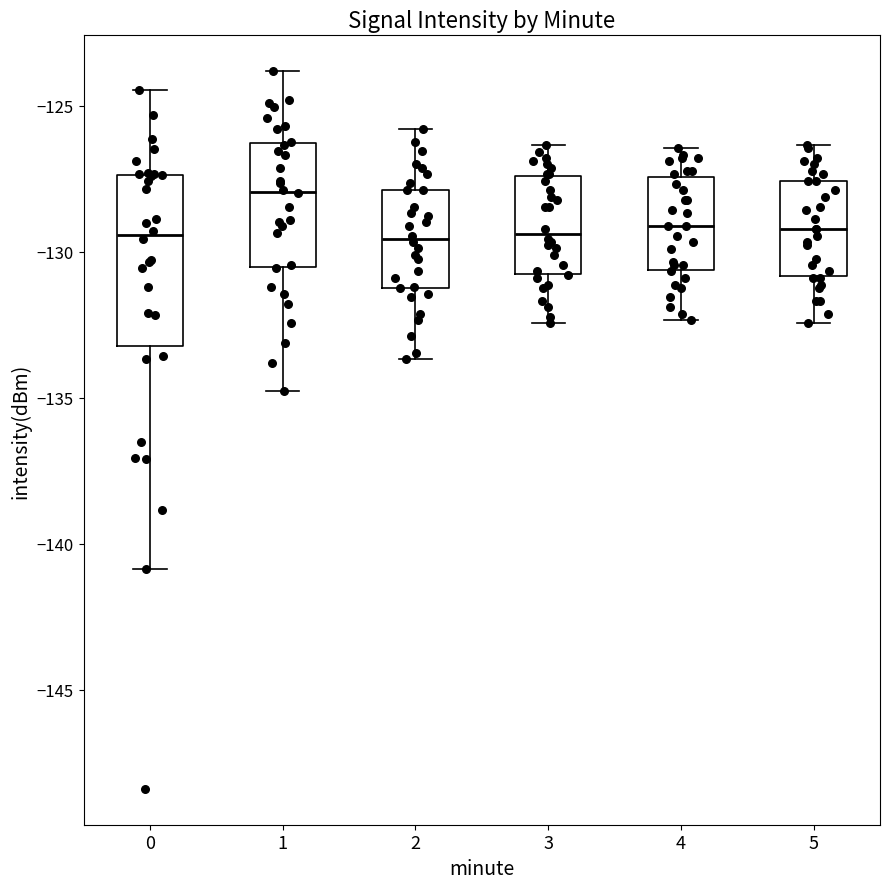

Reading left to right, read every box against the y-axis: the position of its median line, the range the box covers, and the ends of its whiskers. The values are not printed on the chart, so give them approximately, as read against the axis.

0: median -129.5, box -133.0 to -127.5, whiskers -141.0 to -124.5
1: median -128.0, box -130.5 to -126.5, whiskers -135.0 to -124.0
2: median -129.5, box -131.0 to -128.0, whiskers -133.5 to -126.0
3: median -129.5, box -131.0 to -127.5, whiskers -132.5 to -126.5
4: median -129.0, box -130.5 to -127.5, whiskers -132.5 to -126.5
5: median -129.0, box -131.0 to -127.5, whiskers -132.5 to -126.5